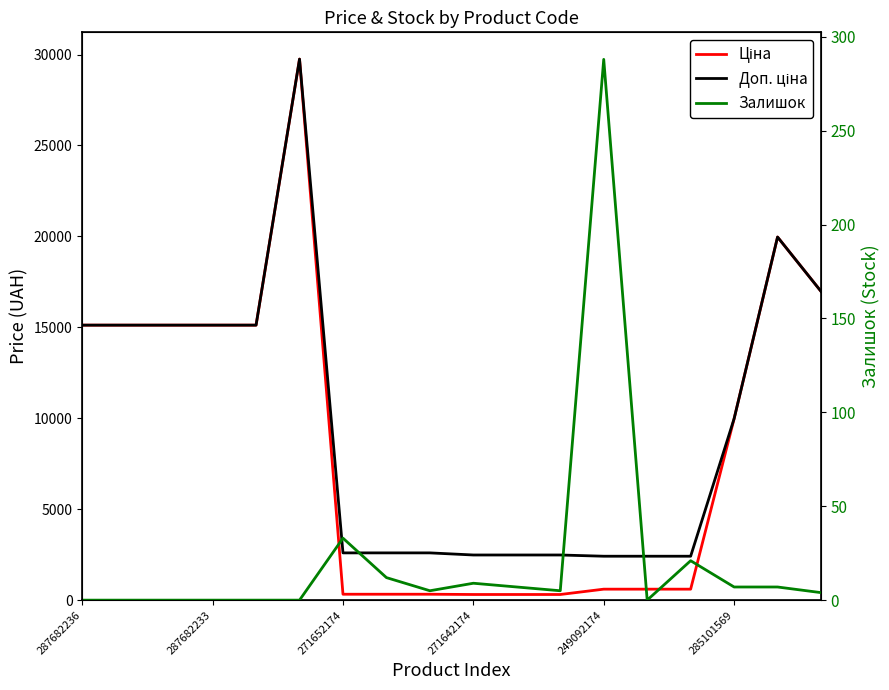

Reading right to left, extract all data points from this chart.

Ціна: 16976.3	19964.2	9975.0	603.7	603.7	603.7	310.3	310.3	310.3	324.8	324.8	324.8	29747.2	15120.0	15120.0	15120.0	15120.0	15120.0
Доп. ціна: 16976.3	19964.2	9975.0	2414.8	2414.8	2414.8	2482.4	2482.4	2482.4	2598.3	2598.3	2598.3	29747.2	15120.0	15120.0	15120.0	15120.0	15120.0
Залишок: 4.0	7.0	7.0	21.0	0.0	288.0	5.0	7.0	9.0	5.0	12.0	33.0	0.0	0.0	0.0	0.0	0.0	0.0